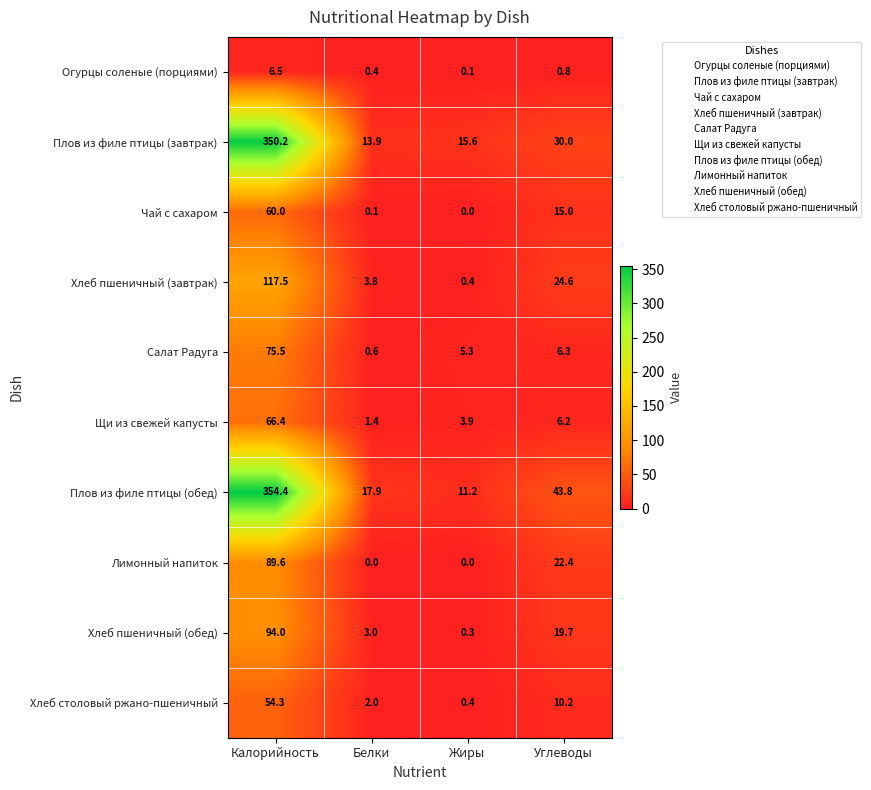

The Лимонный напиток series shows 22.4 at Углеводы. True or false?

True